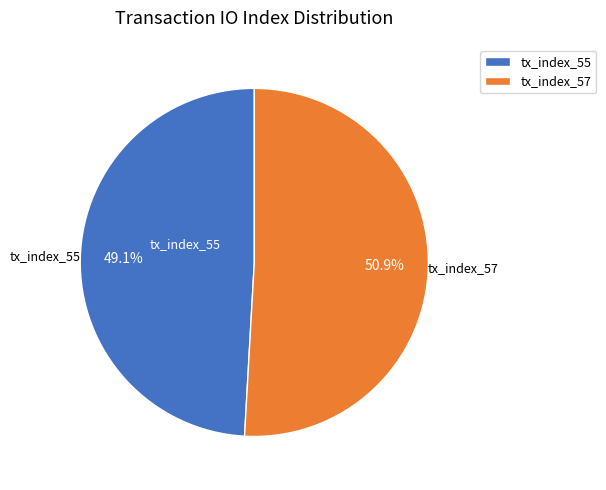

To the nearest percent, what is the difference between the largest and smallest slice percentages?

2%